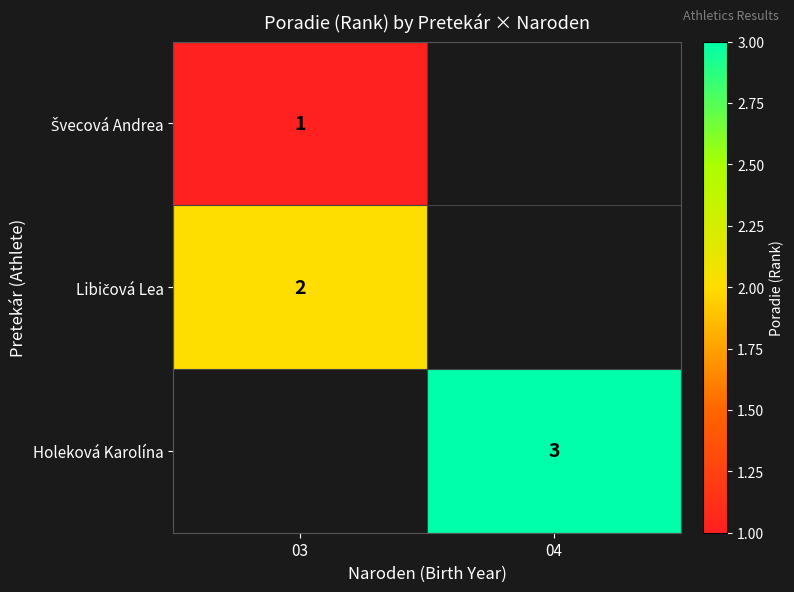

Which category has the lowest value across all series?

03